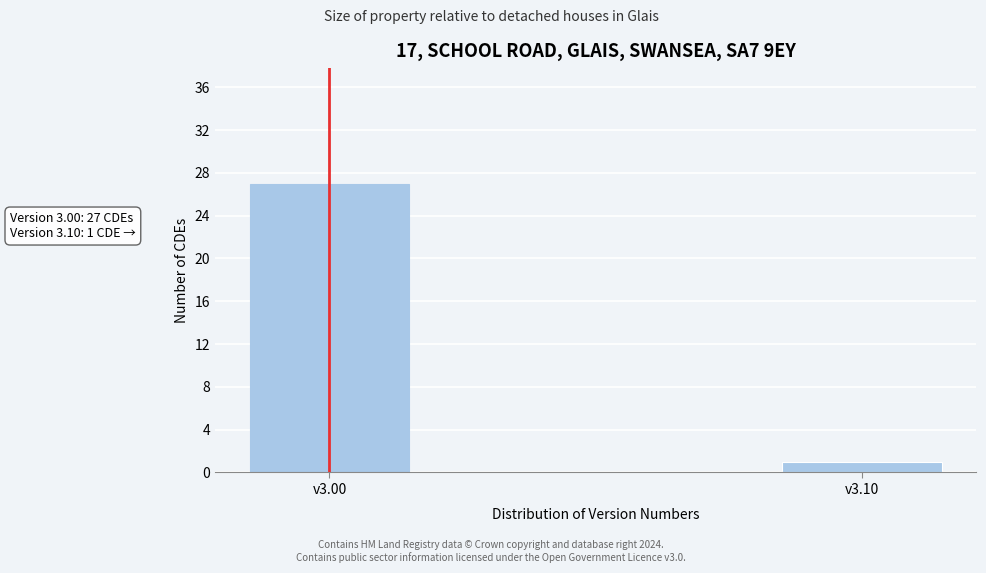

Reading left to right, list all the values displayed in this chart.

v3.00=27	v3.10=1